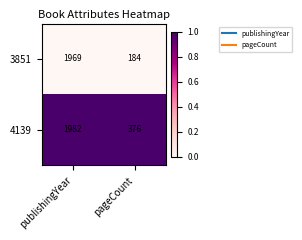

Reading left to right, transcribe all the data shown in this chart.

3851: 1969	184
4139: 1982	376